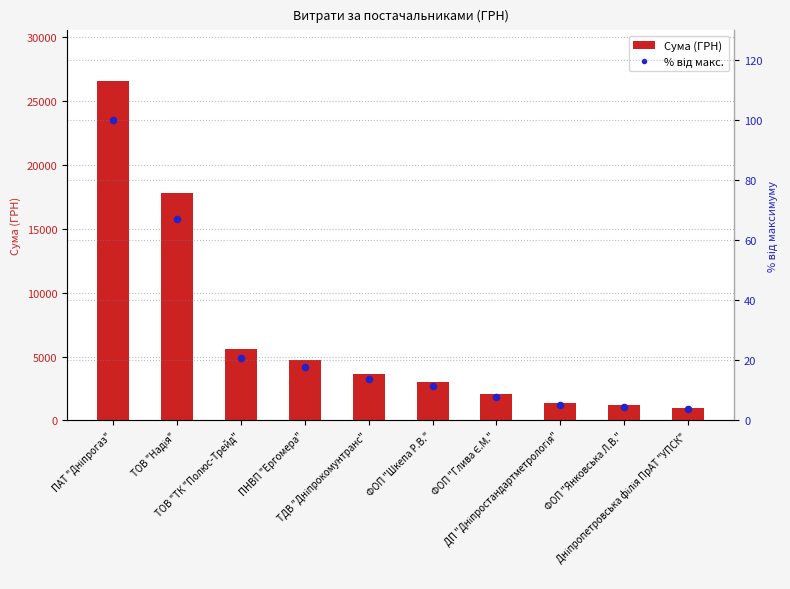

Which series contains the lowest Y value?

% від макс.